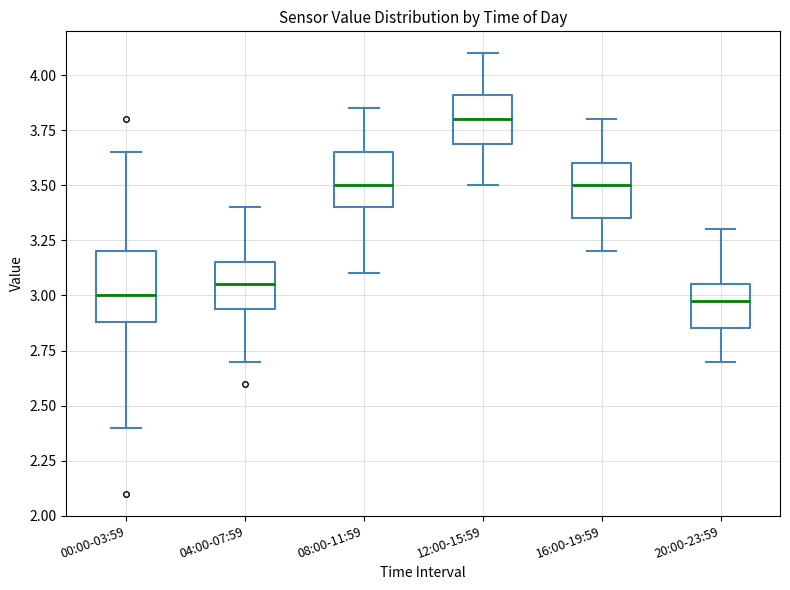

Reading left to right, read every box against the y-axis: the position of its median line, the range the box covers, and the ends of its whiskers. The values are not printed on the chart, so give them approximately, as read against the axis.

00:00-03:59: median 3.00, box 2.90 to 3.20, whiskers 2.40 to 3.65
04:00-07:59: median 3.05, box 2.95 to 3.15, whiskers 2.70 to 3.40
08:00-11:59: median 3.50, box 3.40 to 3.65, whiskers 3.10 to 3.85
12:00-15:59: median 3.80, box 3.70 to 3.90, whiskers 3.50 to 4.10
16:00-19:59: median 3.50, box 3.35 to 3.60, whiskers 3.20 to 3.80
20:00-23:59: median 3.00, box 2.85 to 3.05, whiskers 2.70 to 3.30